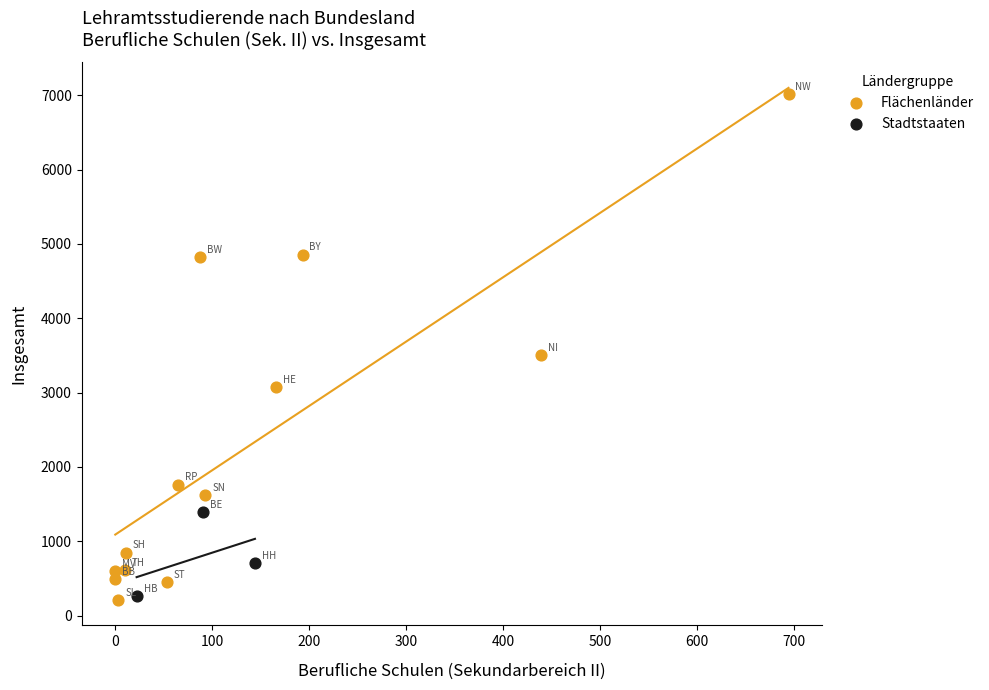

Which series reaches the maximum Y coordinate?

Flächenländer